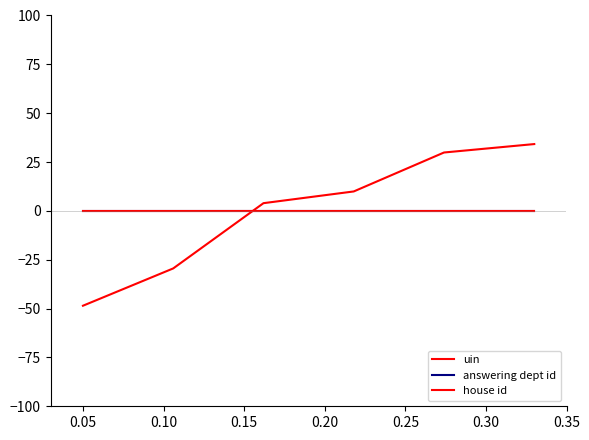

Does the chart have visible grid lines?

No